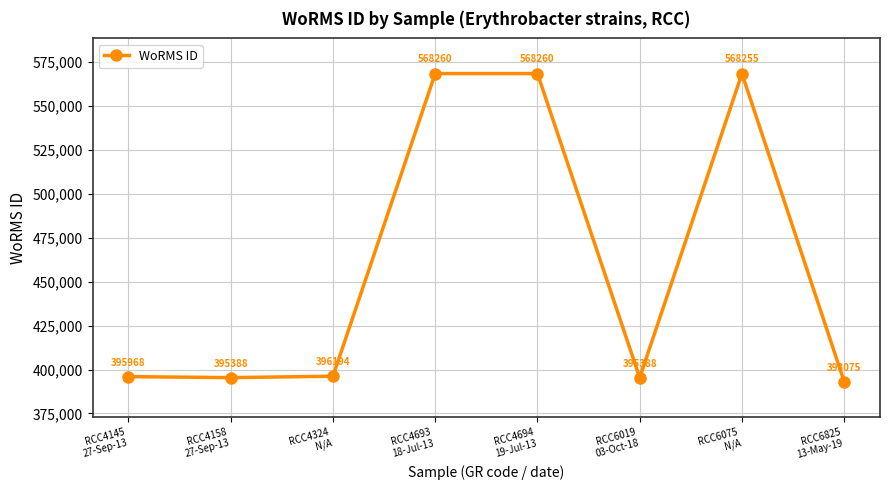

The chart shows a value of 672416 at RCC4324
N/A. True or false?

False